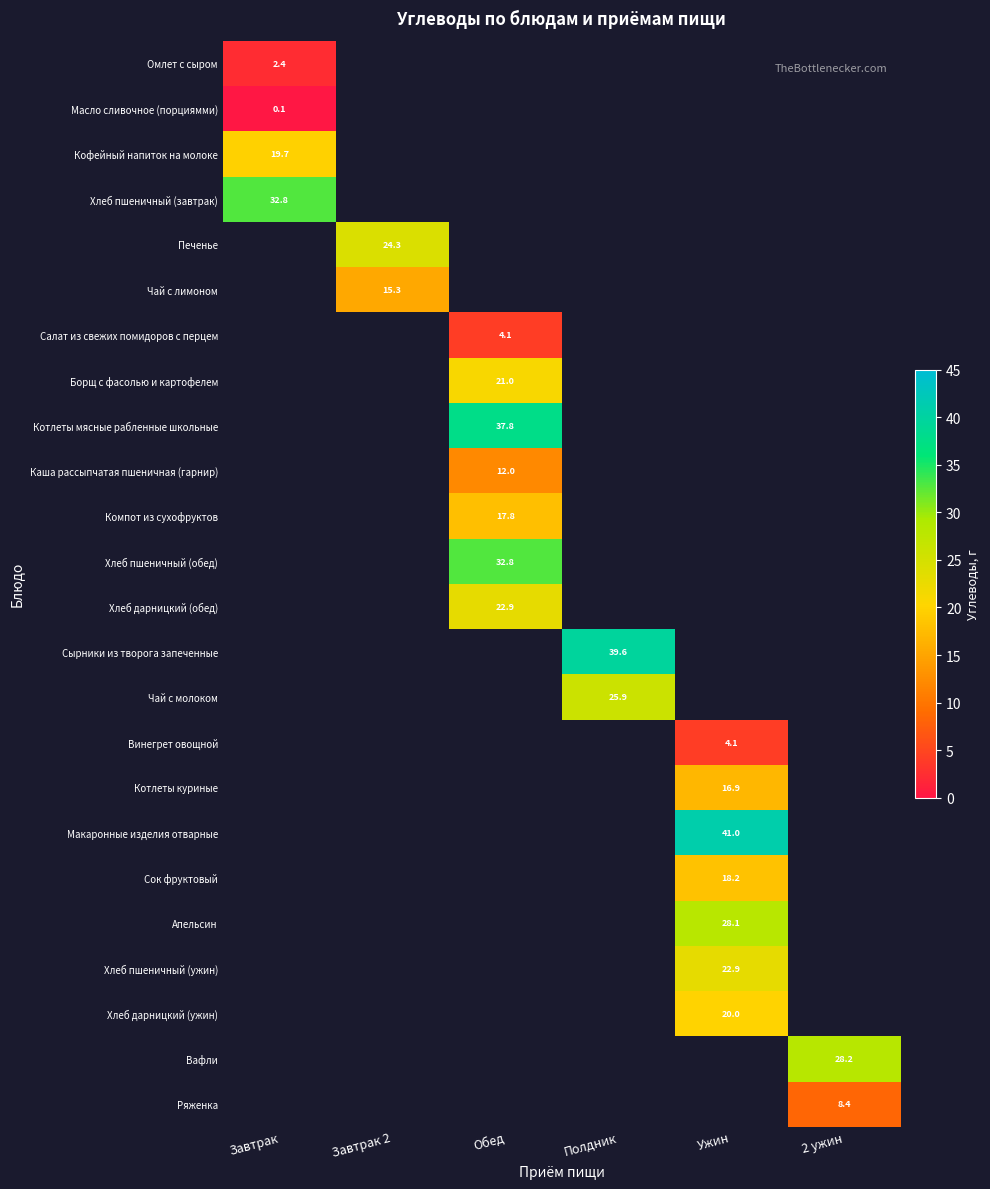

At which category does the chart reach its minimum across all series?

Завтрак